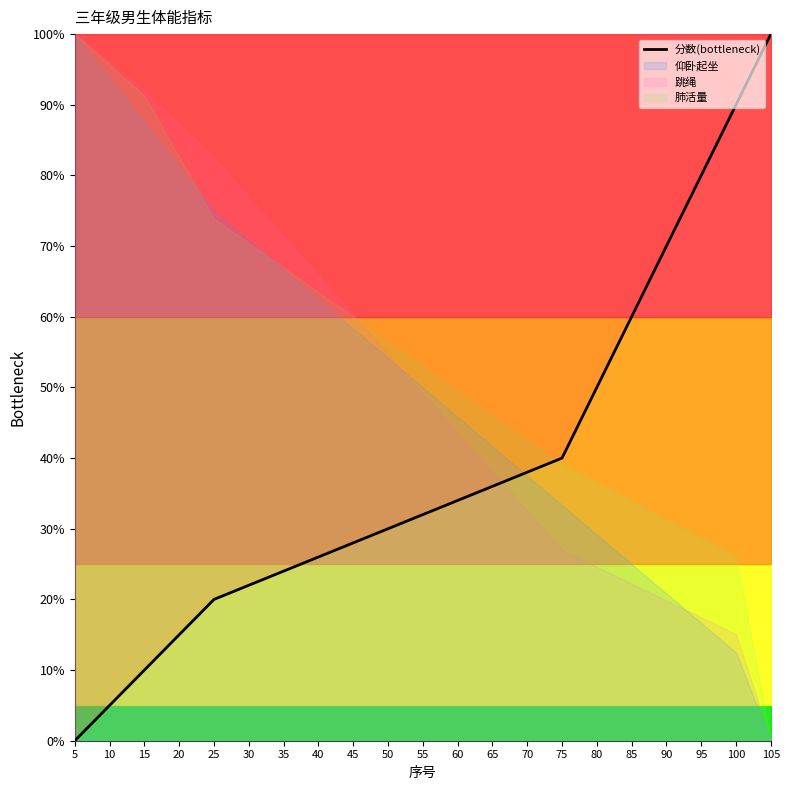

What is the change in value from 65 to 100?

+54